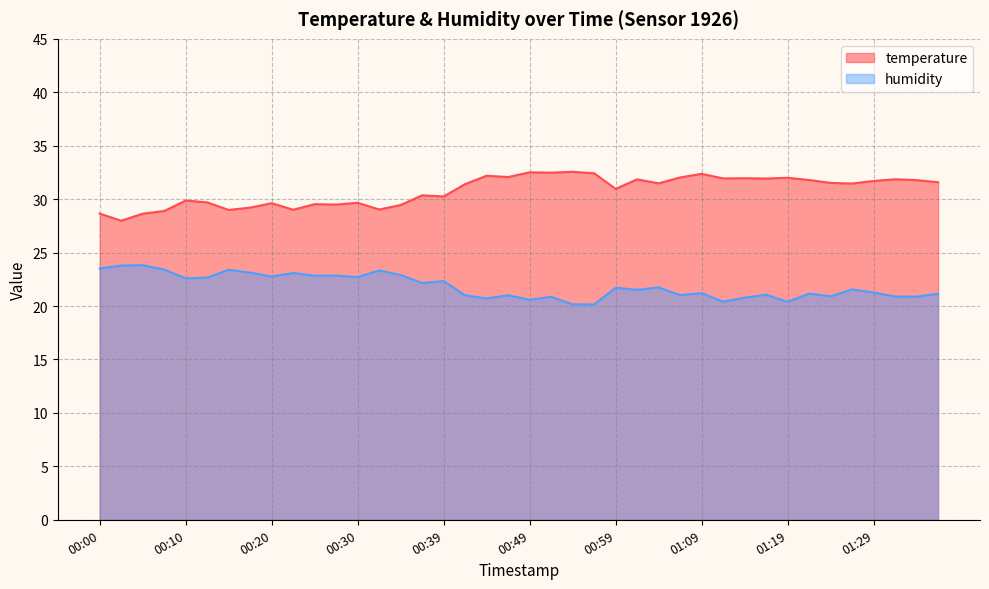

Reading right to left, transcribe all the data shown in this chart.

temperature: 01:36=31.6	01:34=31.8	01:31=31.9	01:29=31.7	01:26=31.5	01:24=31.5	01:21=31.8	01:19=32.0	01:16=31.9	01:14=32.0	01:11=31.9	01:09=32.4	01:07=32.0	01:04=31.5	01:02=31.9	00:59=31.0	00:57=32.4	00:54=32.6	00:52=32.5	00:49=32.5	00:47=32.1	00:44=32.2	00:42=31.4	00:39=30.2	00:37=30.4	00:35=29.4	00:32=29.0	00:30=29.7	00:27=29.5	00:25=29.5	00:22=29.0	00:20=29.6	00:17=29.2	00:15=29.0	00:12=29.7	00:10=29.9	00:08=28.9	00:05=28.6	00:03=28.0	00:00=28.6
humidity: 01:36=21.1	01:34=20.9	01:31=20.9	01:29=21.3	01:26=21.6	01:24=20.9	01:21=21.2	01:19=20.4	01:16=21.1	01:14=20.8	01:11=20.4	01:09=21.2	01:07=21.0	01:04=21.8	01:02=21.5	00:59=21.7	00:57=20.1	00:54=20.2	00:52=20.9	00:49=20.6	00:47=21.0	00:44=20.7	00:42=21.0	00:39=22.3	00:37=22.1	00:35=22.9	00:32=23.3	00:30=22.7	00:27=22.9	00:25=22.8	00:22=23.1	00:20=22.8	00:17=23.1	00:15=23.4	00:12=22.7	00:10=22.6	00:08=23.4	00:05=23.8	00:03=23.8	00:00=23.5